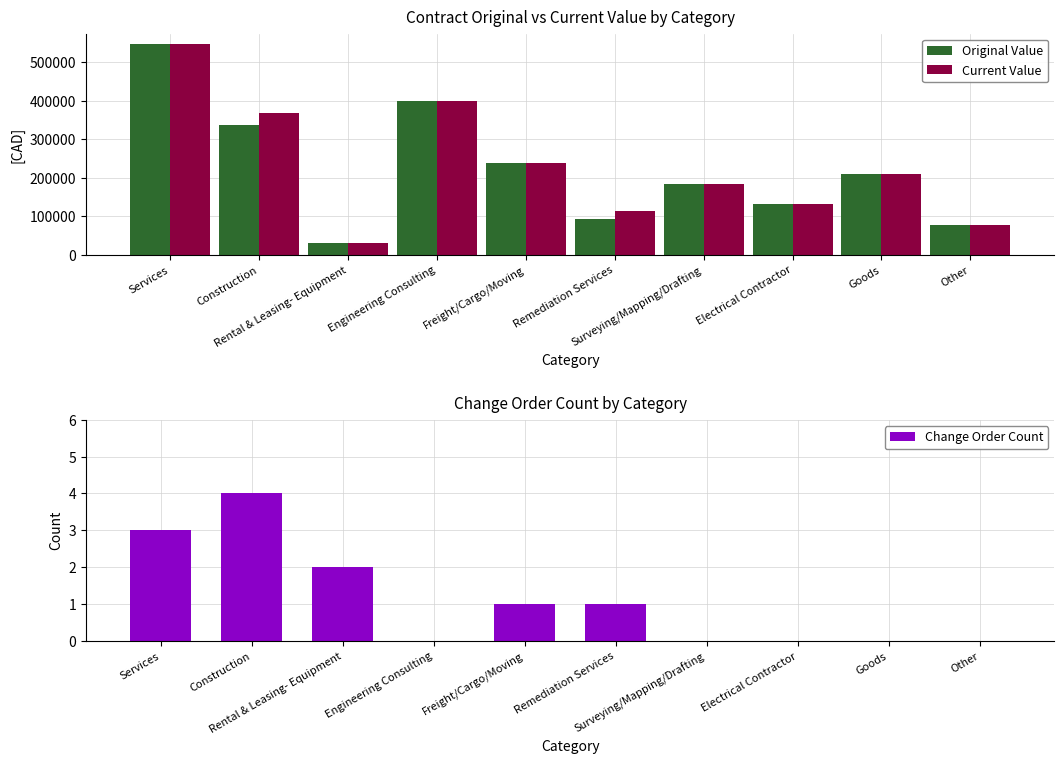

The Change Order Count series shows 2.0 at Rental & Leasing- Equipment. True or false?

True